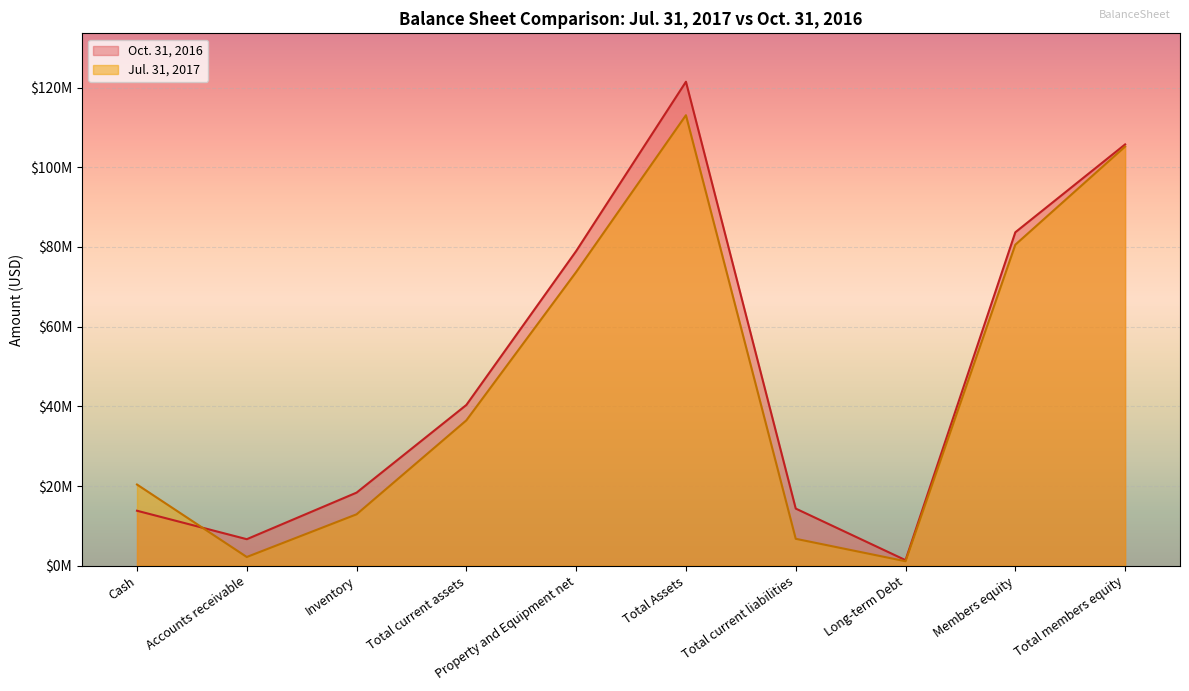

What is the approximate value of Jul. 31, 2017 at Members equity, to the nearest 10?

80570230